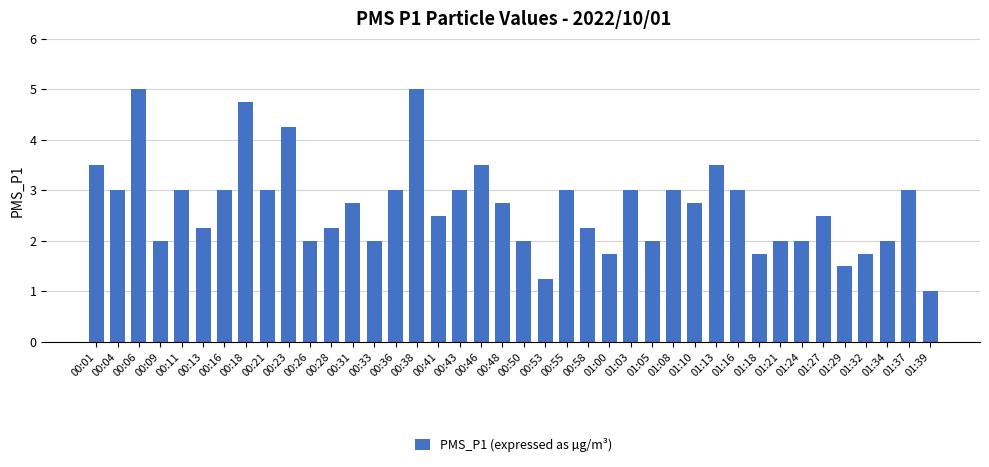

What is the label of the 2nd bar from the left?

00:04